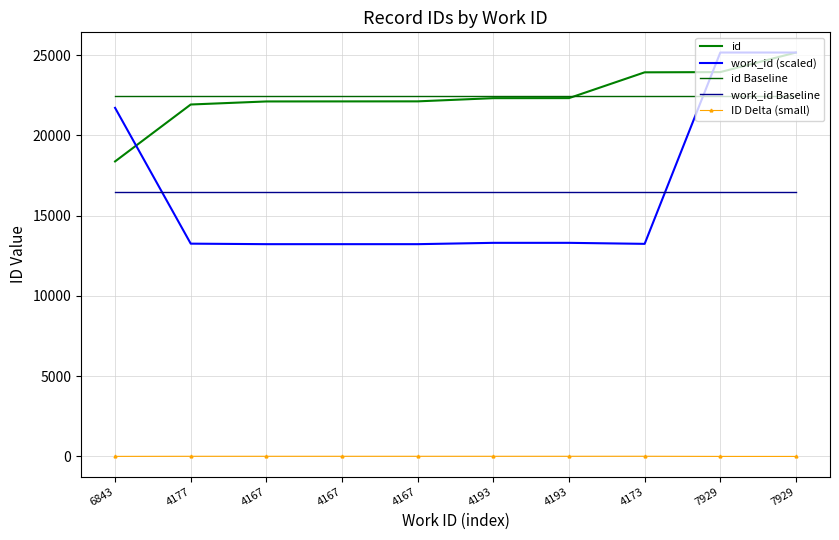

What is the total value across all series at 6843?

78990.1